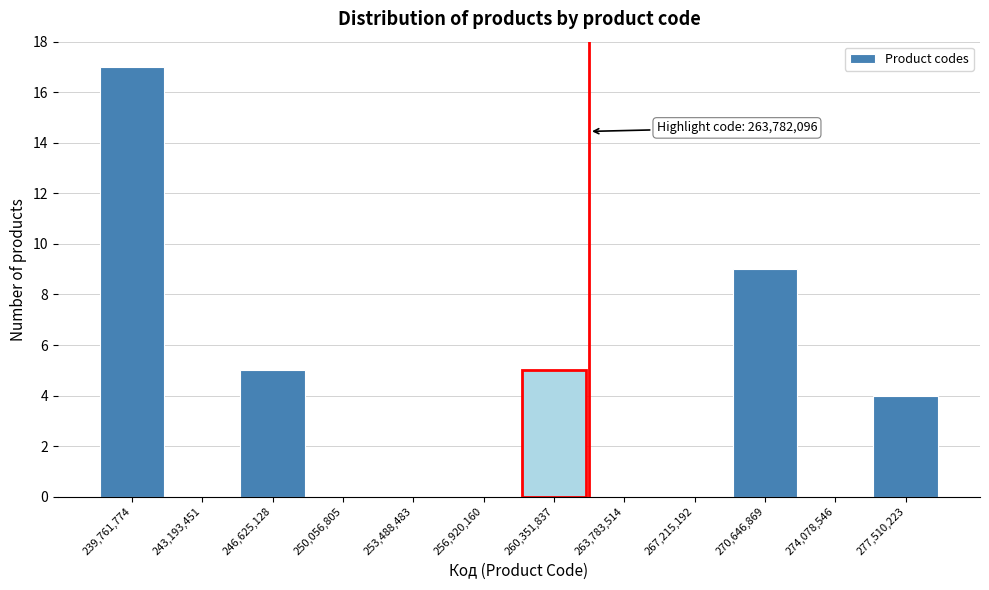

Reading left to right, list all the values displayed in this chart.

239,761,774=17	243,193,451=0	246,625,128=5	250,056,805=0	253,488,483=0	256,920,160=0	260,351,837=5	263,783,514=0	267,215,192=0	270,646,869=9	274,078,546=0	277,510,223=4